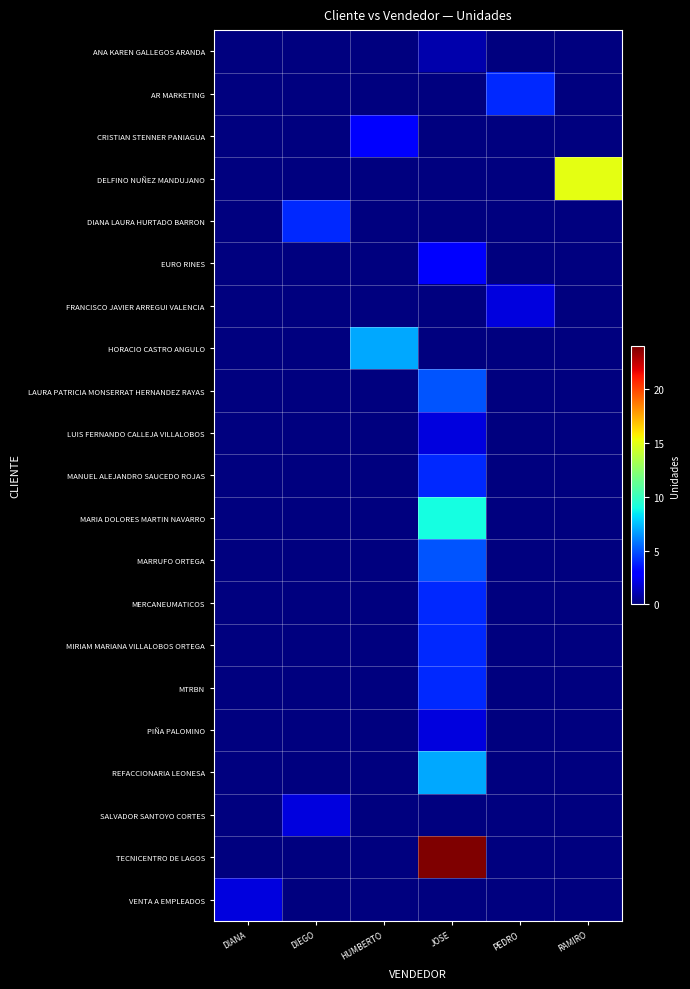

Which series has the largest range (max minus min)?

TECNICENTRO DE LAGOS